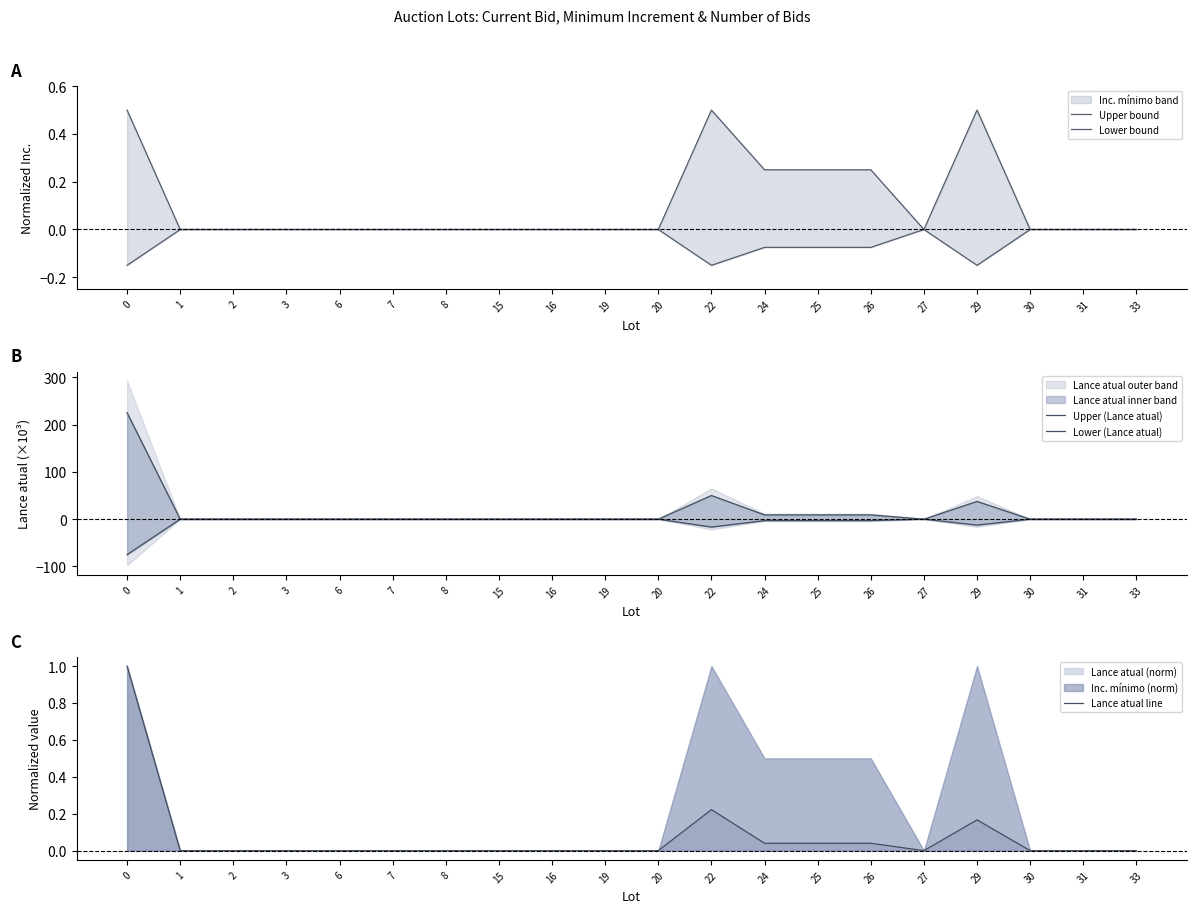

What is the sum of the Upper bound values at 7 and 24?

0.3